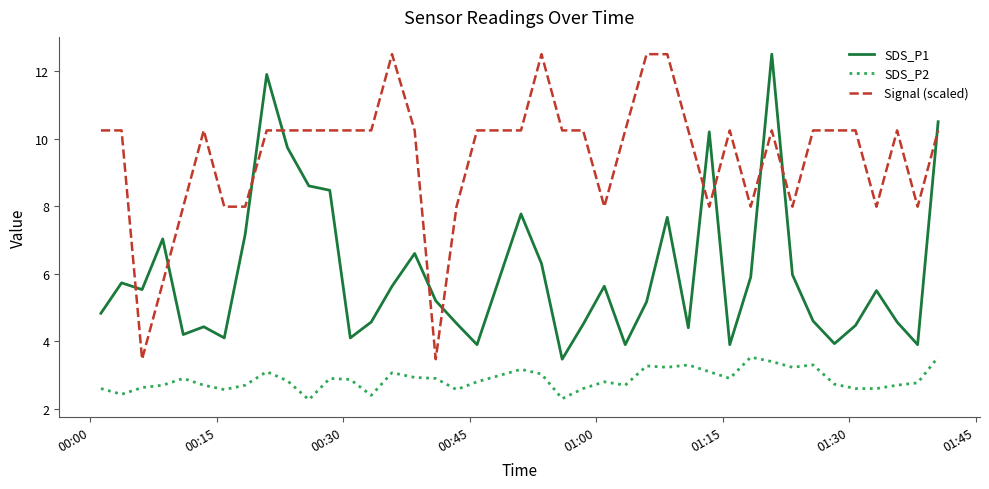

What are all the series names shown in the legend?

SDS_P1, SDS_P2, Signal (scaled)